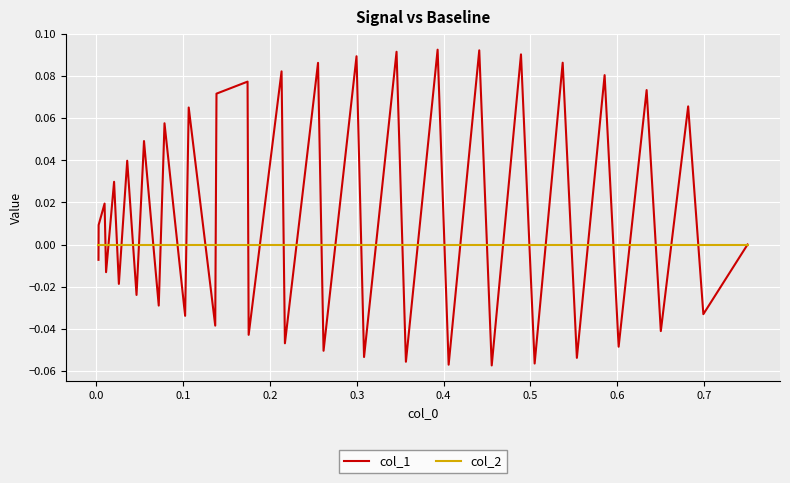

Which series has the largest range (max minus min)?

col_1